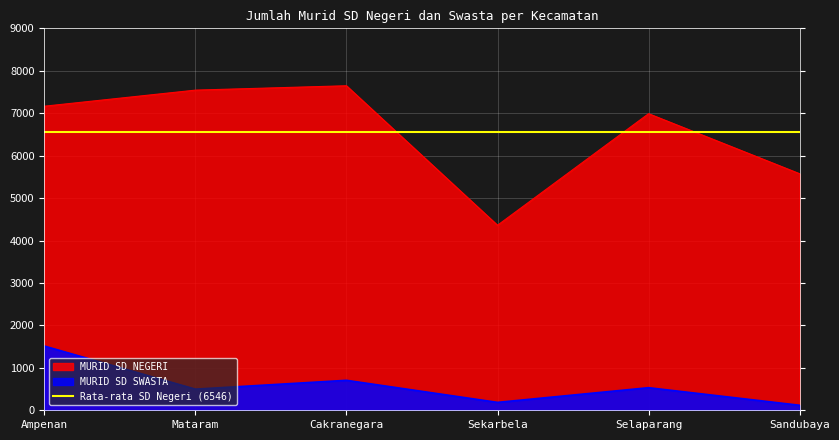

True or false: MURID SD SWASTA and MURID SD NEGERI cross at least once.

False